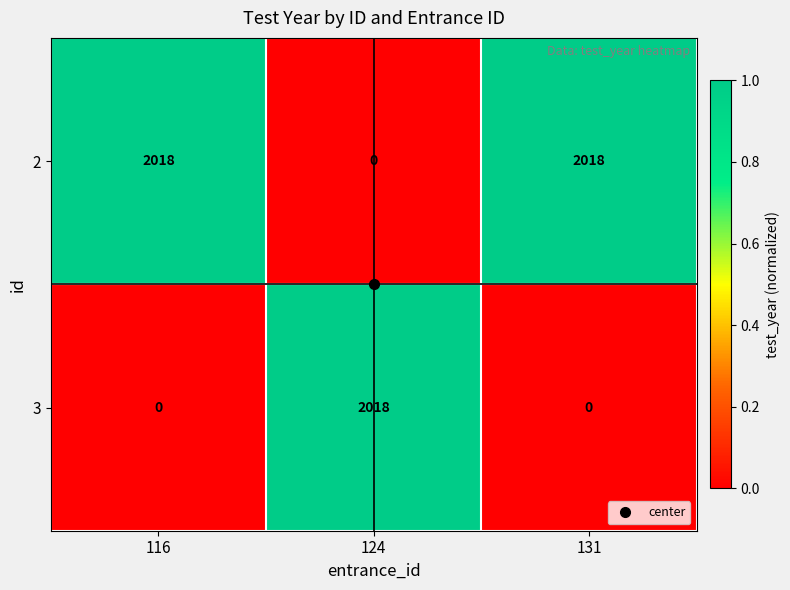

The value of 2 at 131 is 3214. True or false?

False